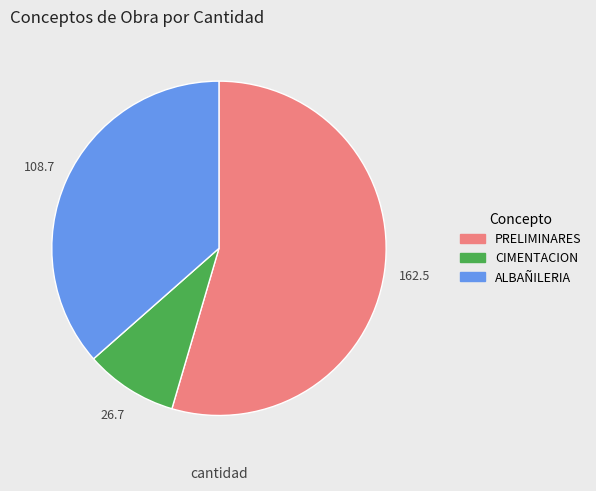

Approximately how many times larger is the value at ALBAÑILERIA compared to PRELIMINARES?

0.7